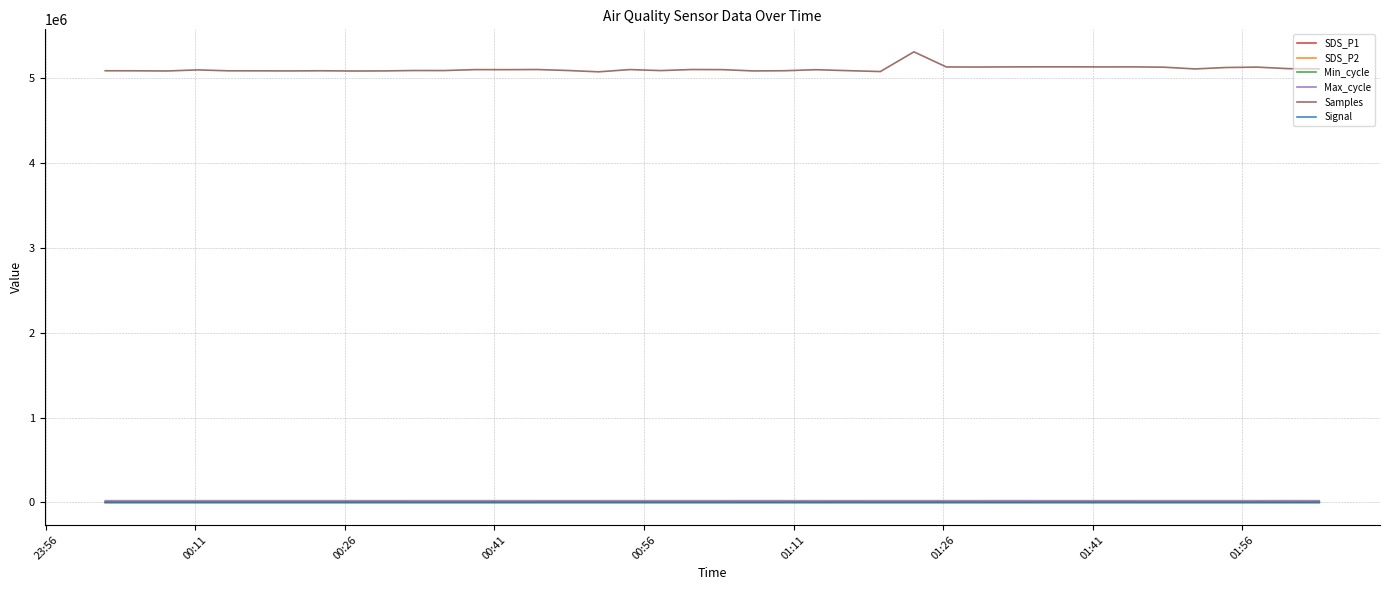

At how many categories does at least one series exceed 100355?

40